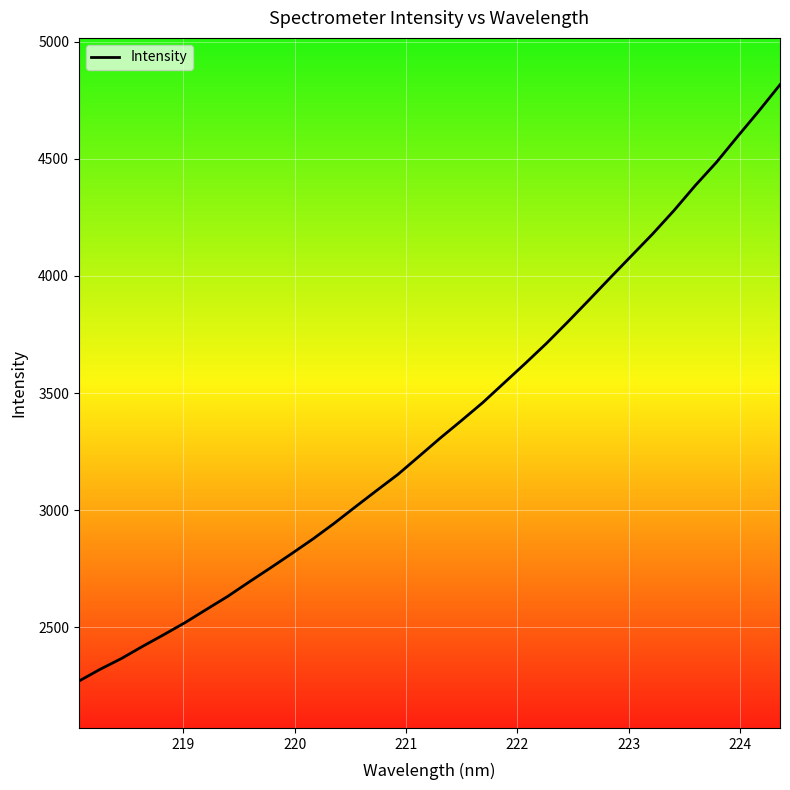

What is the greatest value displayed?

4817.0